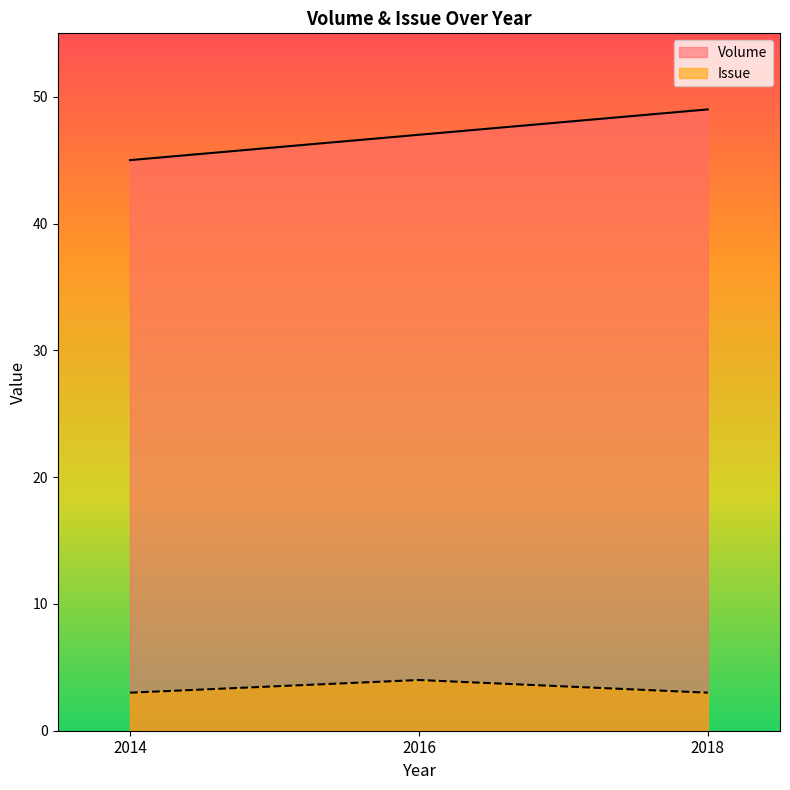

List the series in order of their peak value, lowest first.

Issue, Volume